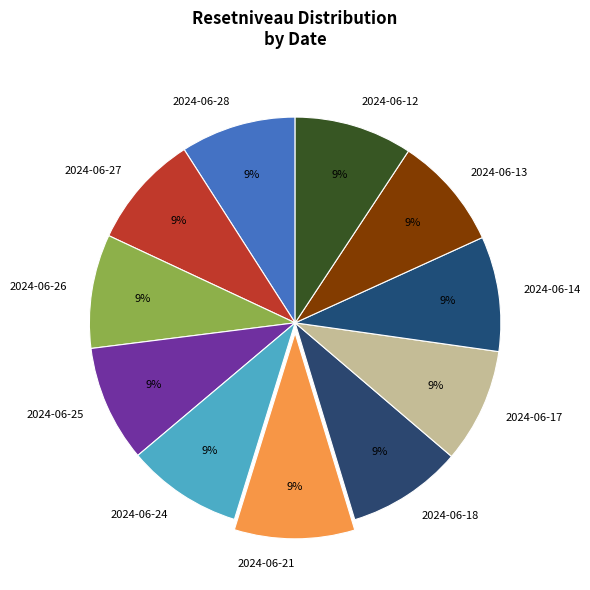

Does 2024-06-24 account for over 50% of the chart?

No